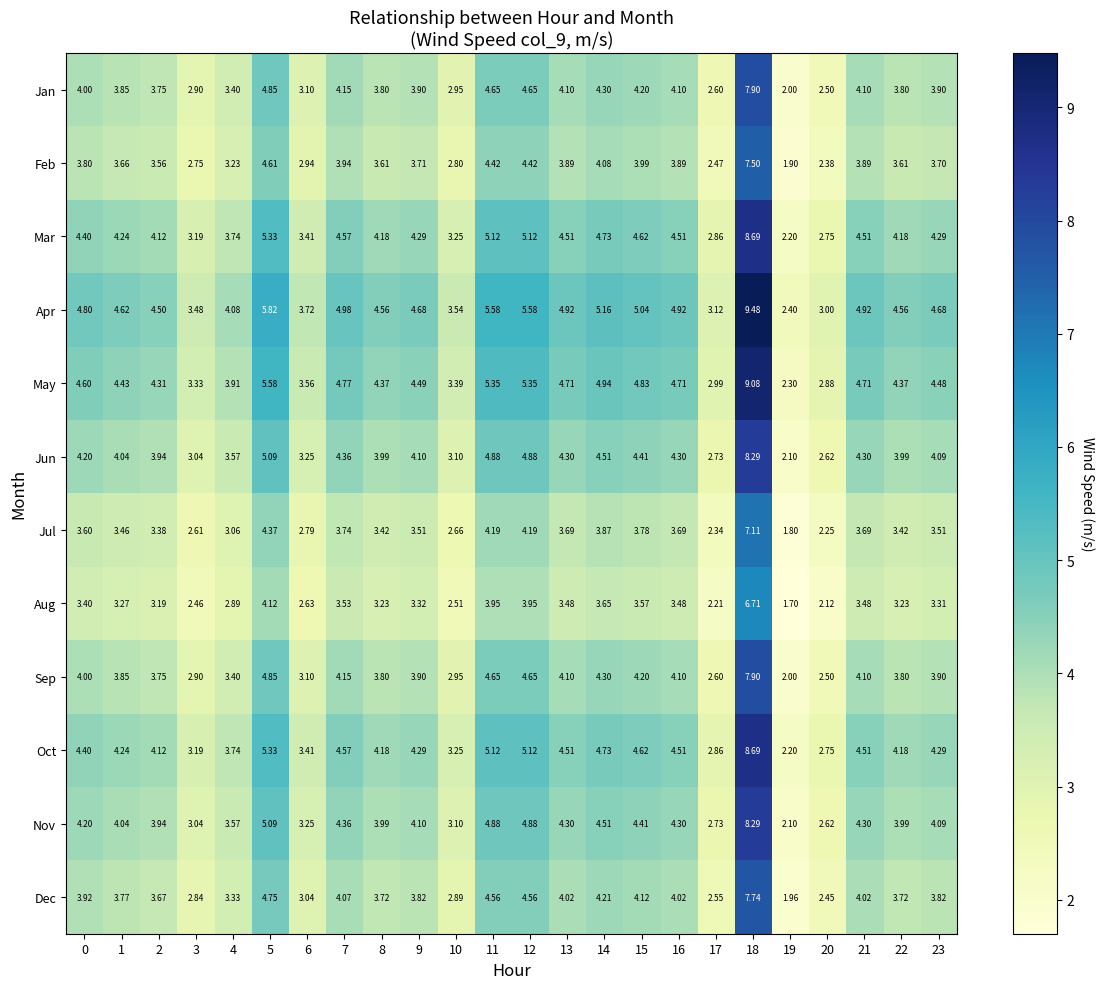

Is the value of Apr at 17 greater than the value of Sep at 2?

No